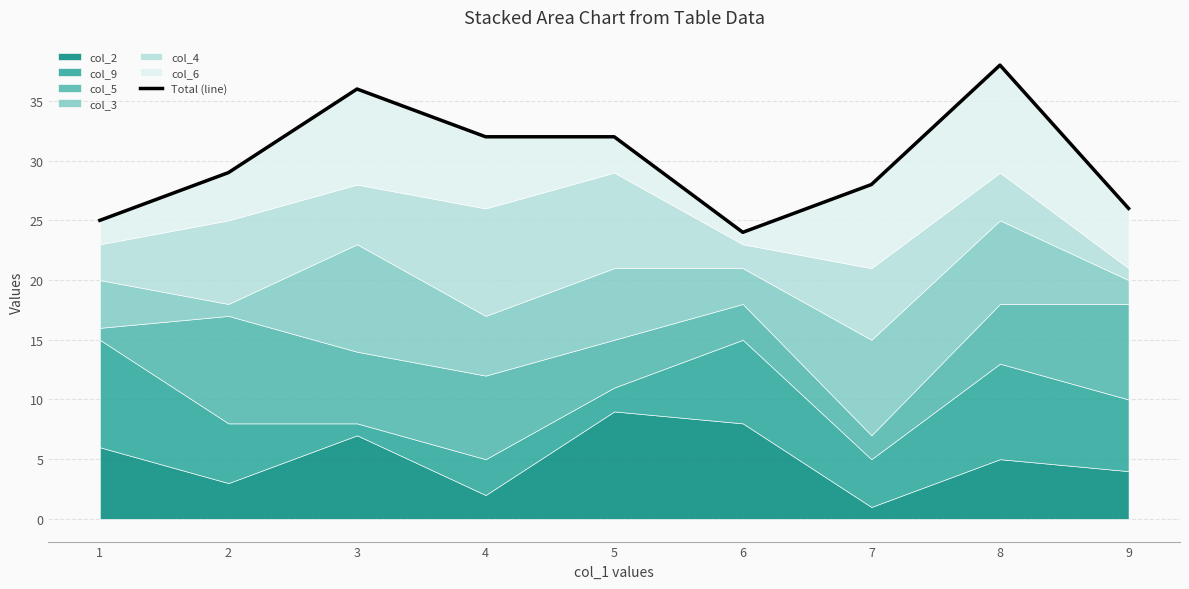

Does the chart display data point markers on the line(s)?

No